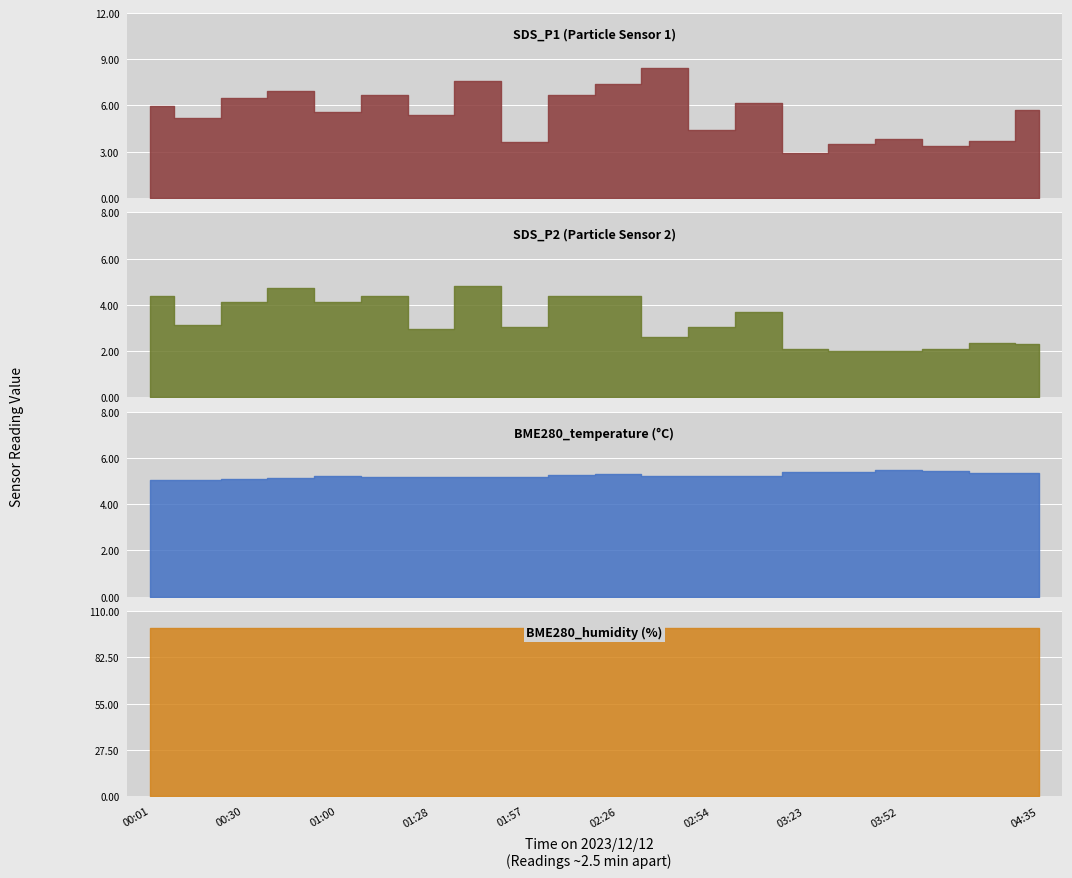

What is the difference between the SDS_P2 values at 6 and 9?

1.4